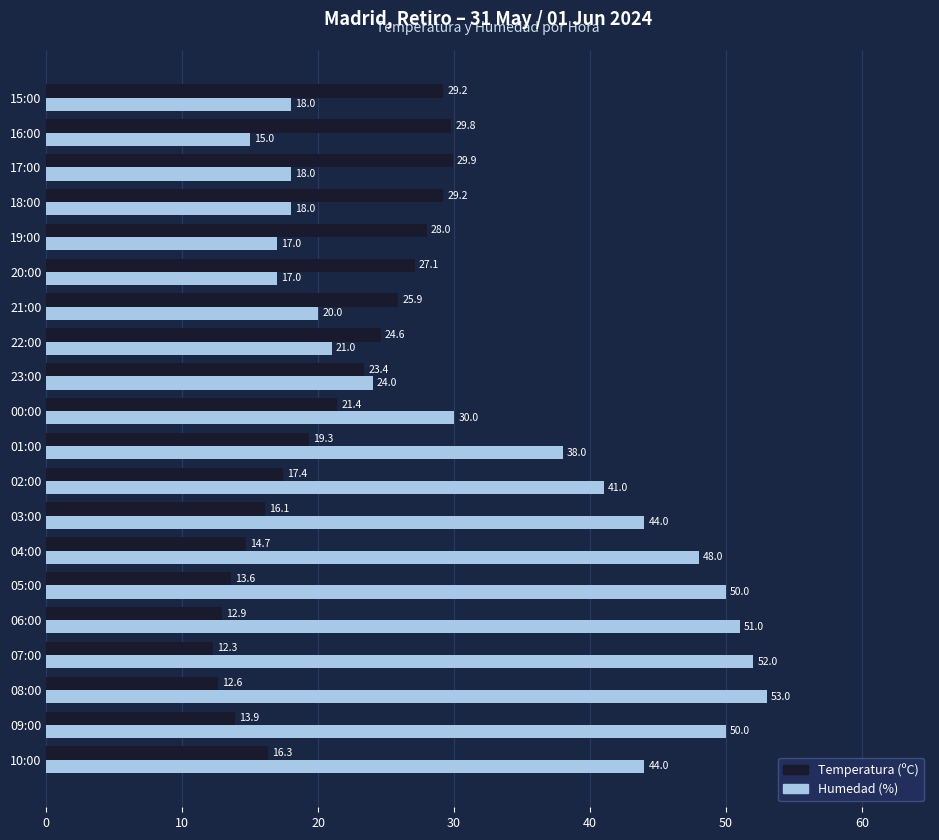

What is the approximate value of Humedad (%) at 04:00?

48.0